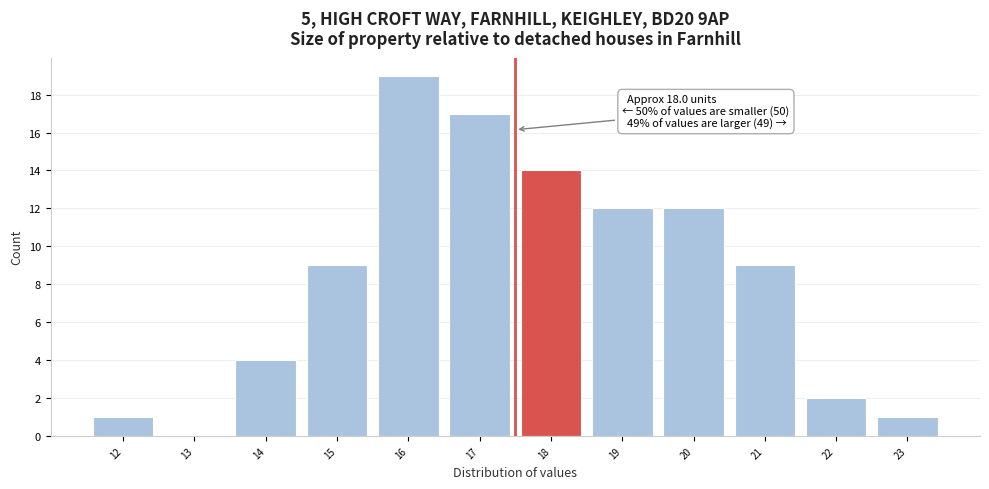

Reading left to right, list all the values displayed in this chart.

12=1	13=0	14=4	15=9	16=19	17=17	18=14	19=12	20=12	21=9	22=2	23=1